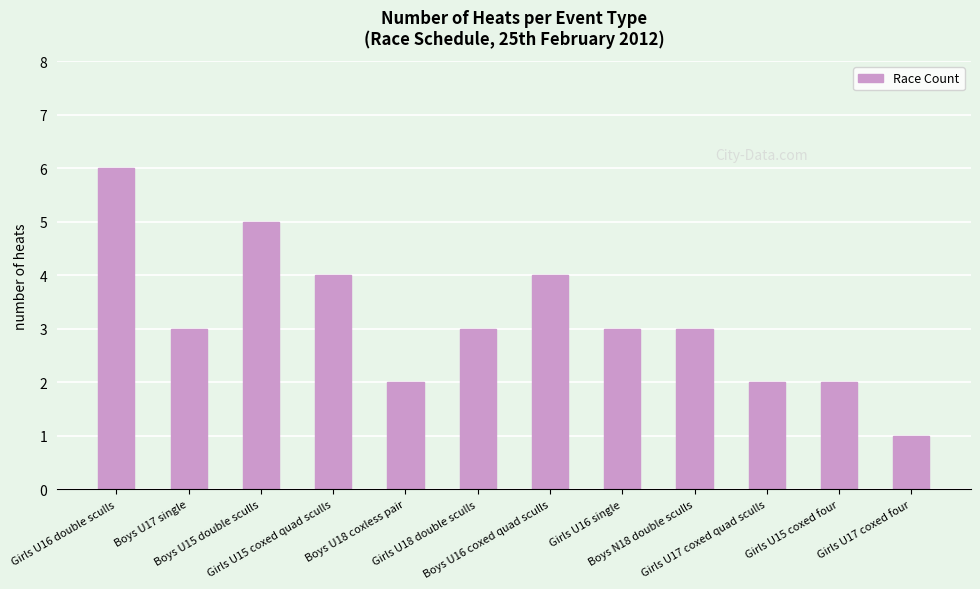

Which label corresponds to the smallest value in the chart?

Girls U17 coxed four